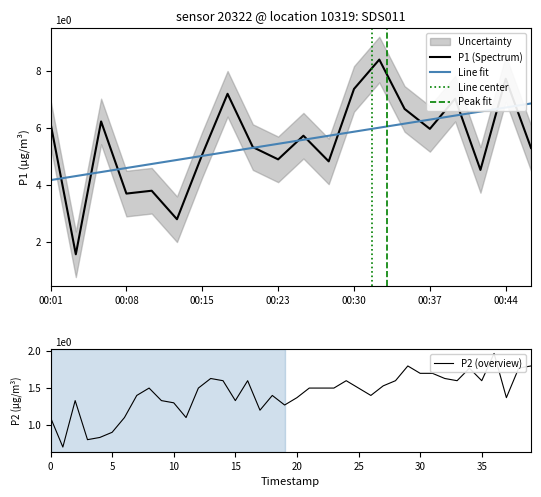

Rank the categories by value from lowest to highest.

00:03, 00:13, 00:08, 00:10, 00:42, 00:27, 00:23, 00:15, 00:47, 00:20, 00:25, 00:37, 00:01, 00:06, 00:35, 00:39, 00:18, 00:30, 00:44, 00:32